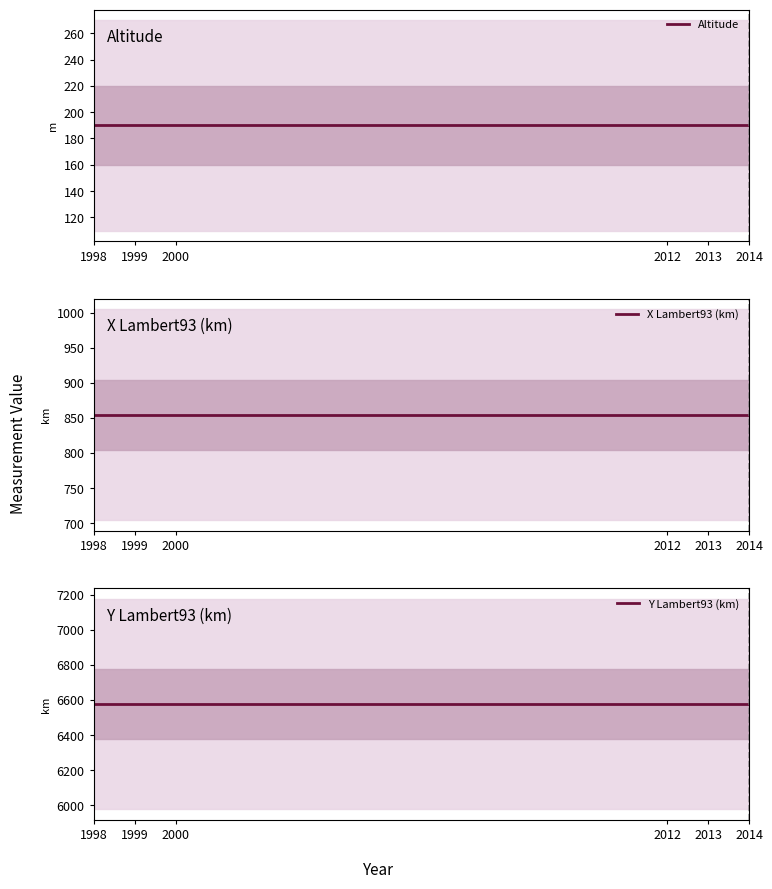

Which series has the largest total across all categories?

Y Lambert93 (km)